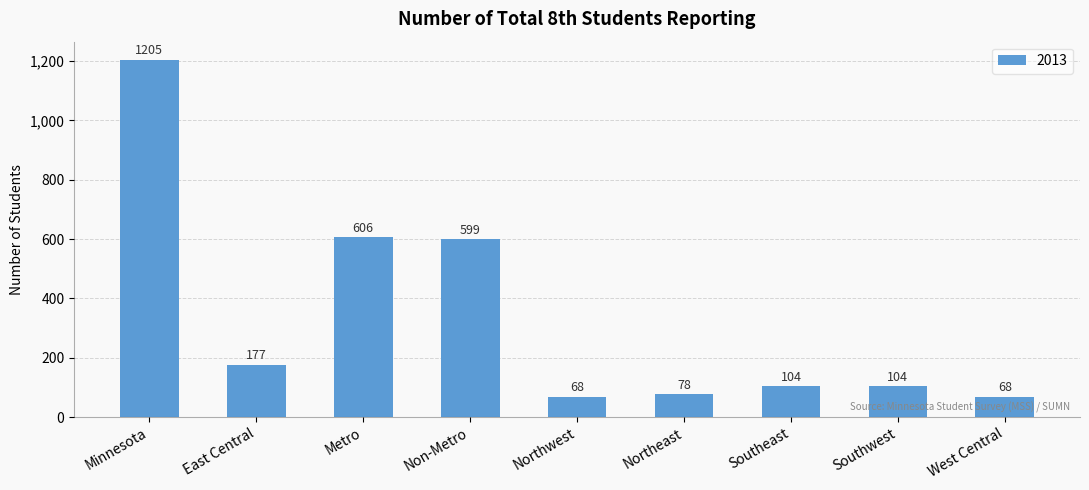

Where is the data nearest to the value 636?

Metro